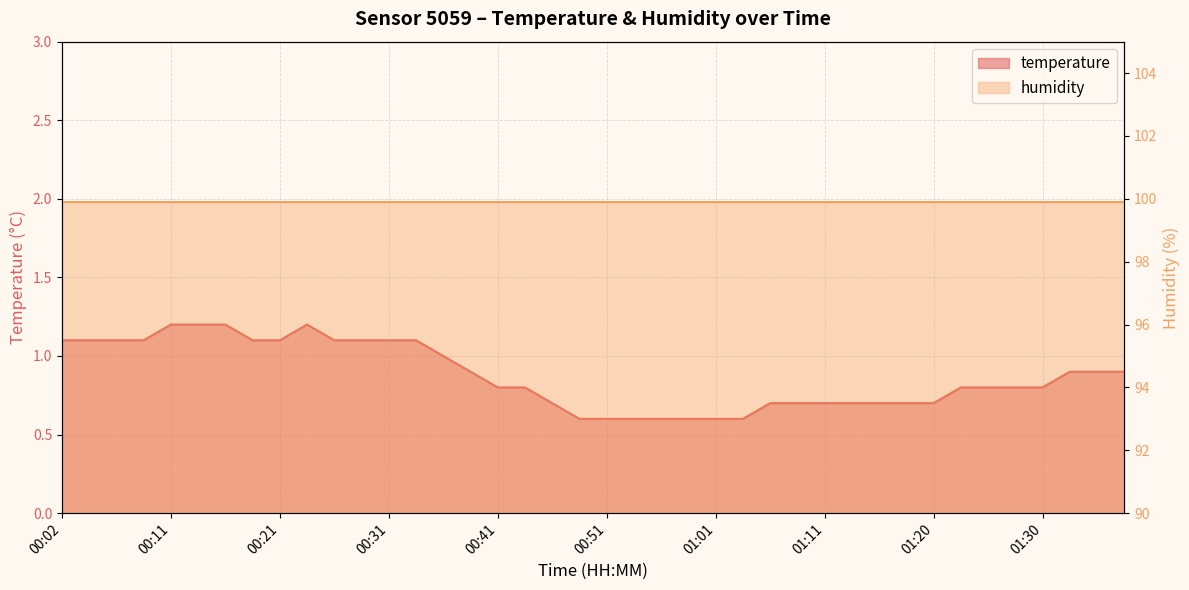

What is the value of the 15th point from the left?

1.0